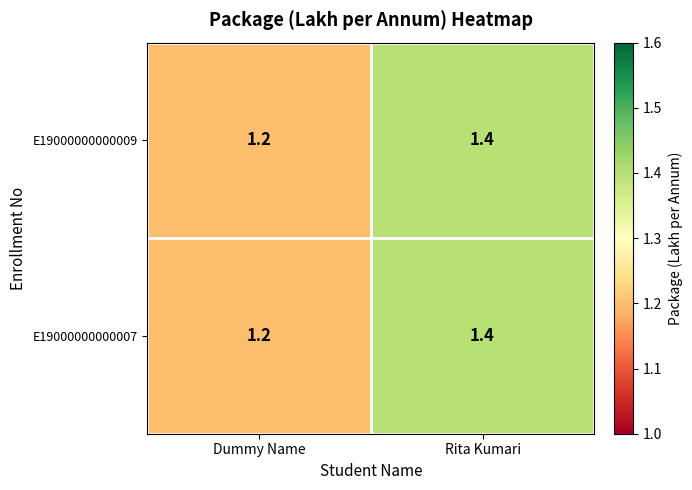

What is the sum of the E19000000000009 values at Dummy Name and Rita Kumari?

2.6